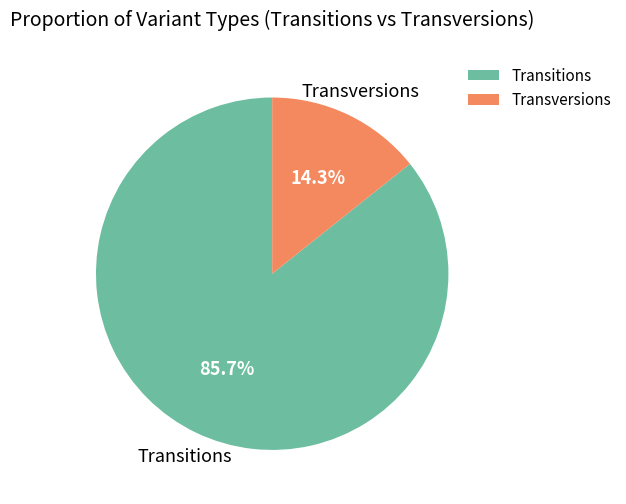

How many segments does this pie chart have?

2